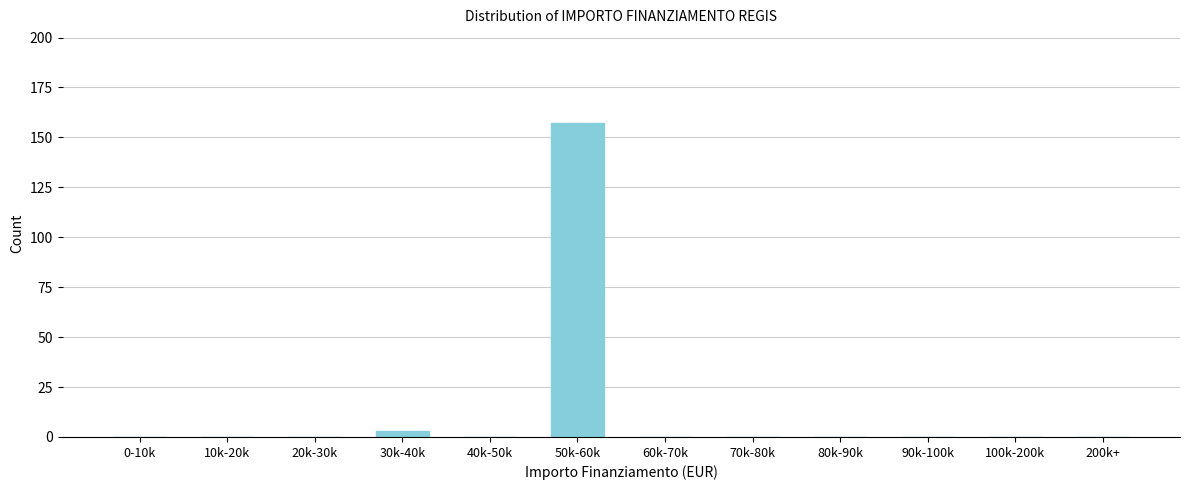

Reading right to left, transcribe all the data shown in this chart.

200k+=0	100k-200k=0	90k-100k=0	80k-90k=0	70k-80k=0	60k-70k=0	50k-60k=157	40k-50k=0	30k-40k=3	20k-30k=0	10k-20k=0	0-10k=0